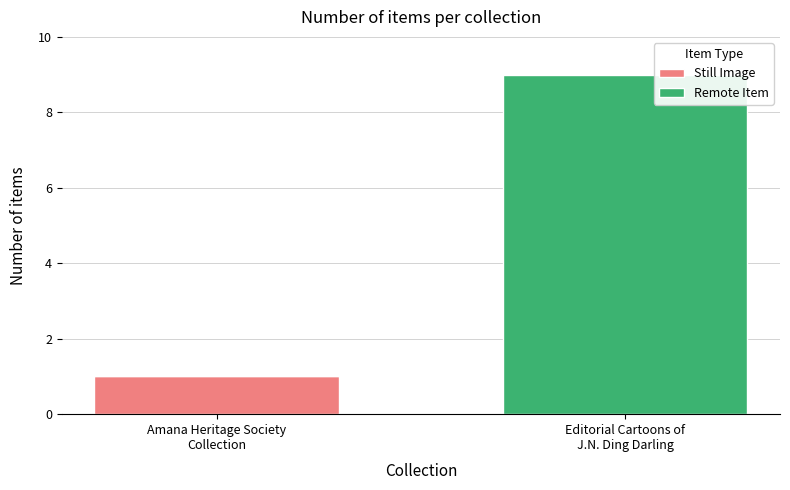

What is the sum of the Still Image values at Amana Heritage Society
Collection and Editorial Cartoons of
J.N. Ding Darling?

1